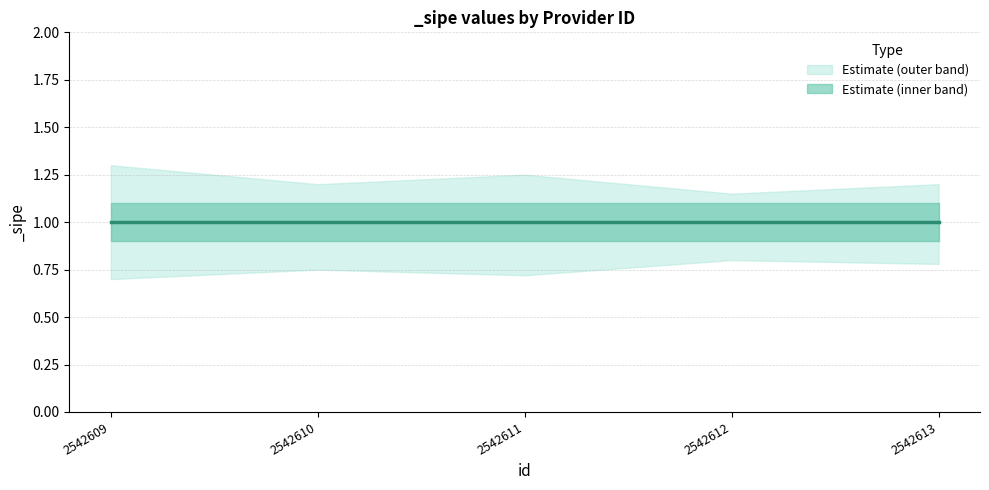

At which category does the chart reach its minimum across all series?

2542609